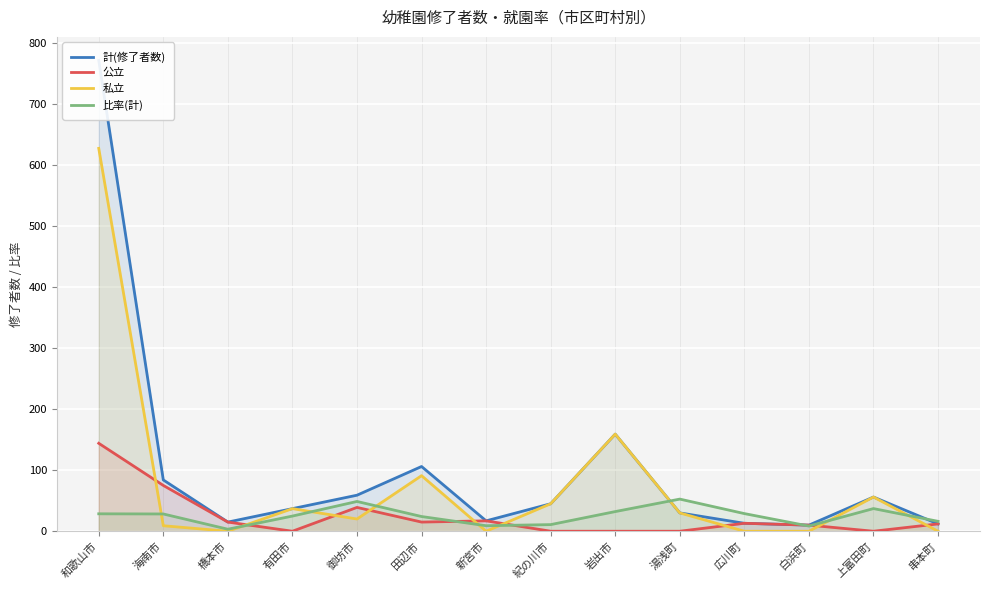

What is the greatest value displayed?

771.0